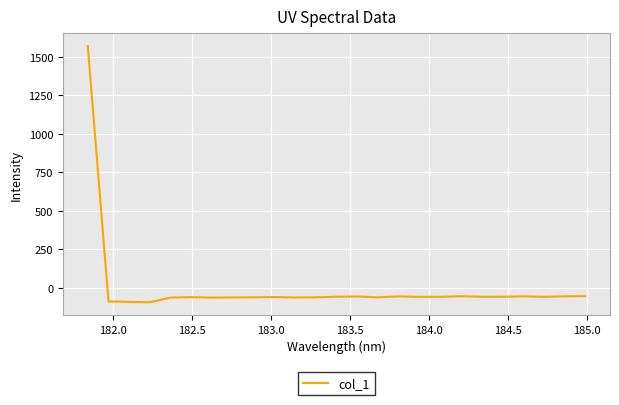

What is the maximum value shown in the chart?

1570.2